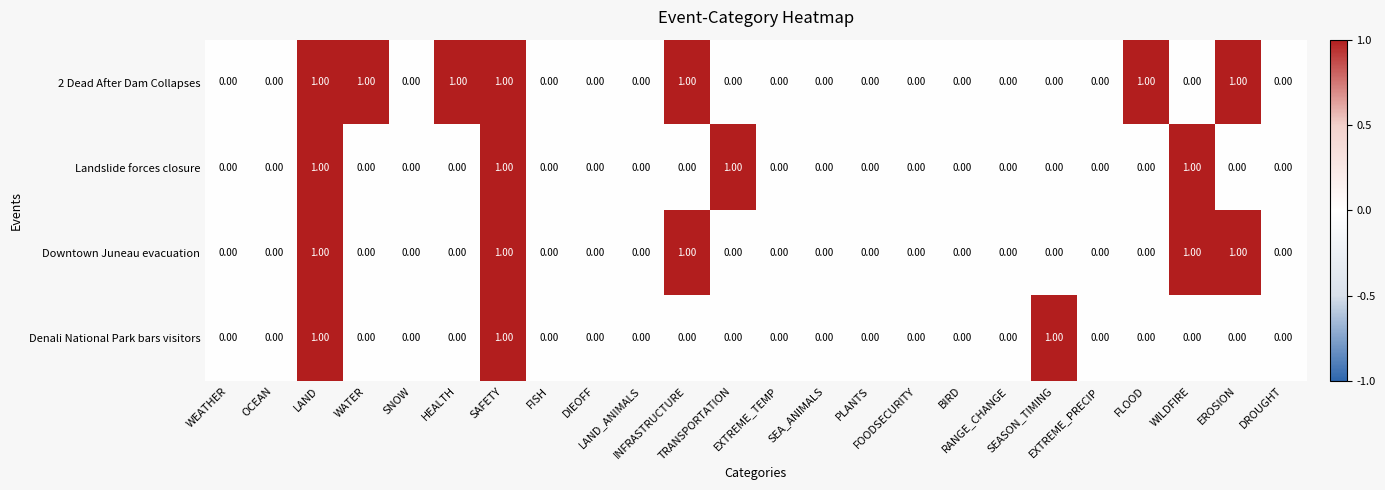

Rank the series by their average value, from lowest to highest.

Denali National Park bars visitors, Landslide forces closure, Downtown Juneau evacuation, 2 Dead After Dam Collapses